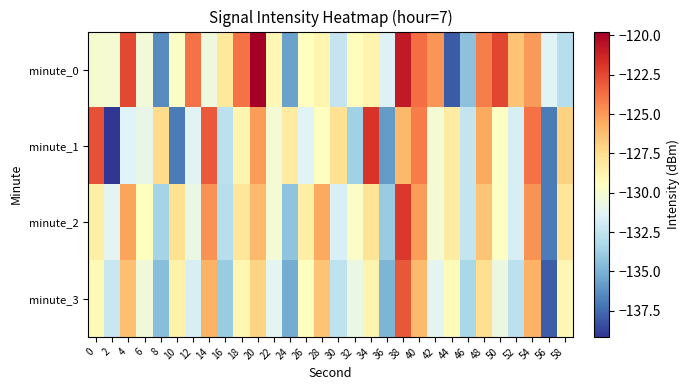

Which has a higher value, 28 or 46?

28